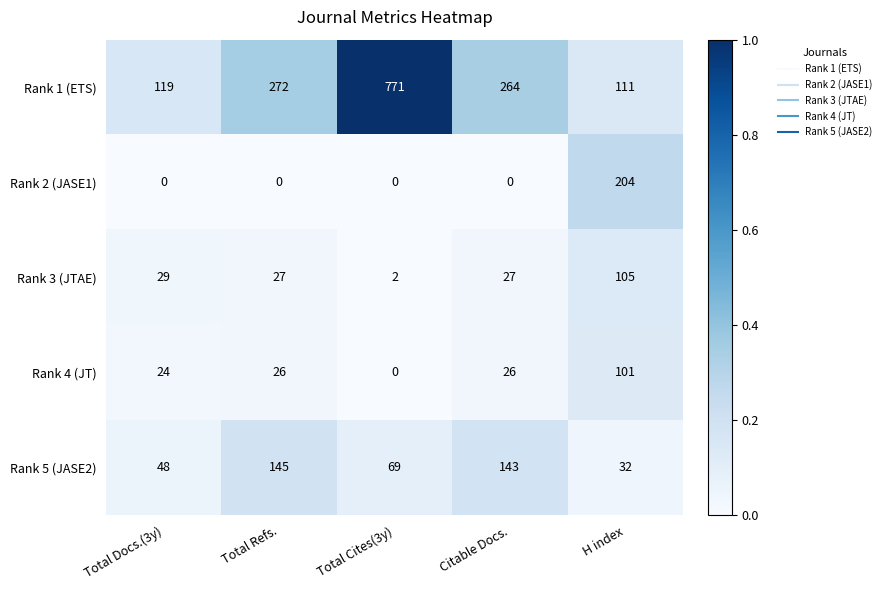

Read the Rank 3 (JTAE) value at H index.

105